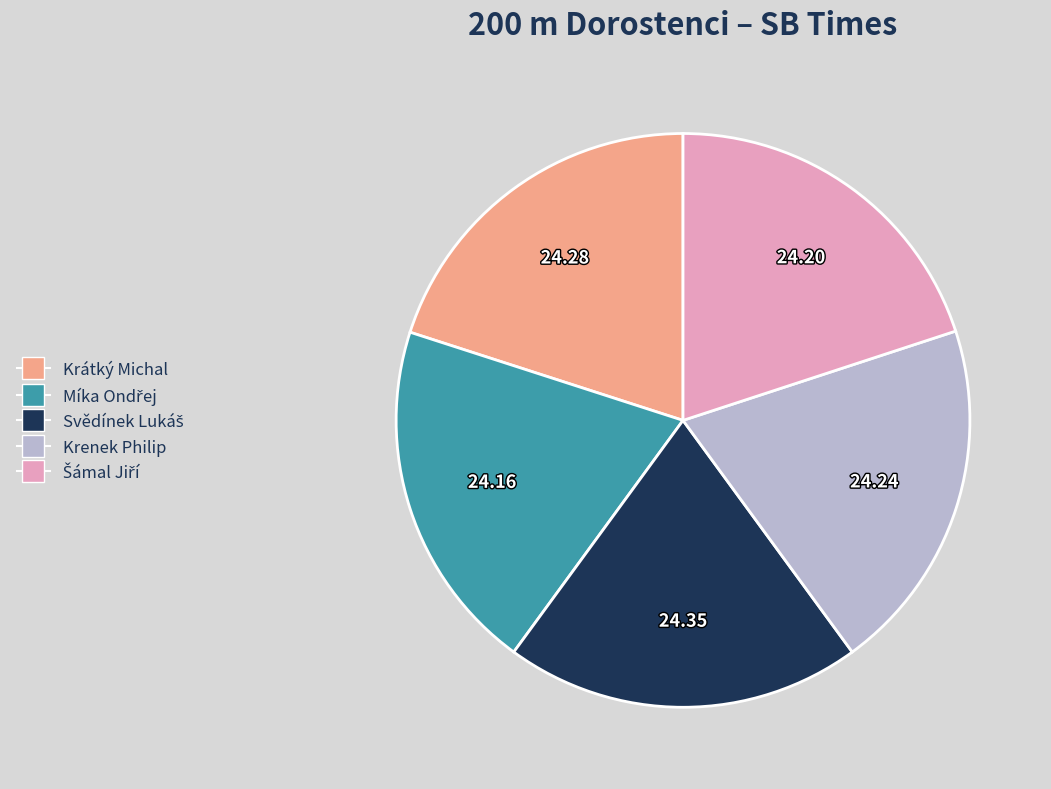

Is Krátký Michal the majority of the pie?

No